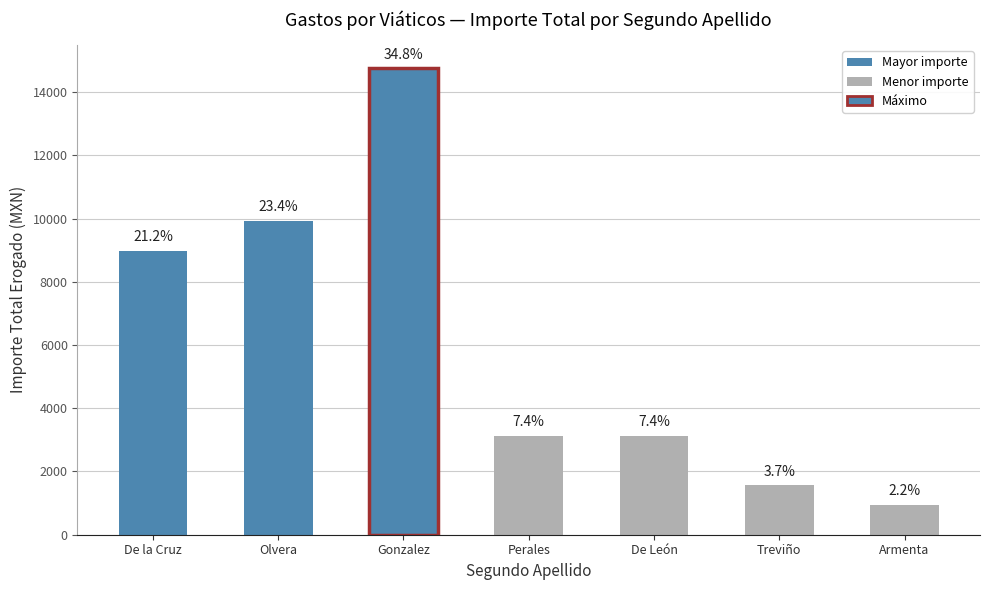

Are the bars grouped side by side (vs. stacked)?

No